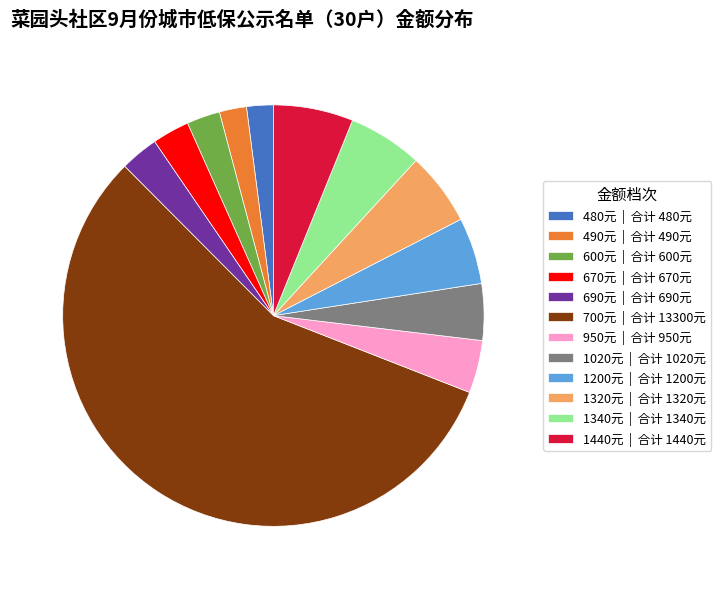

Is the sum of 950元 | 合计 950元 and 1020元 | 合计 1020元 greater than half?

No